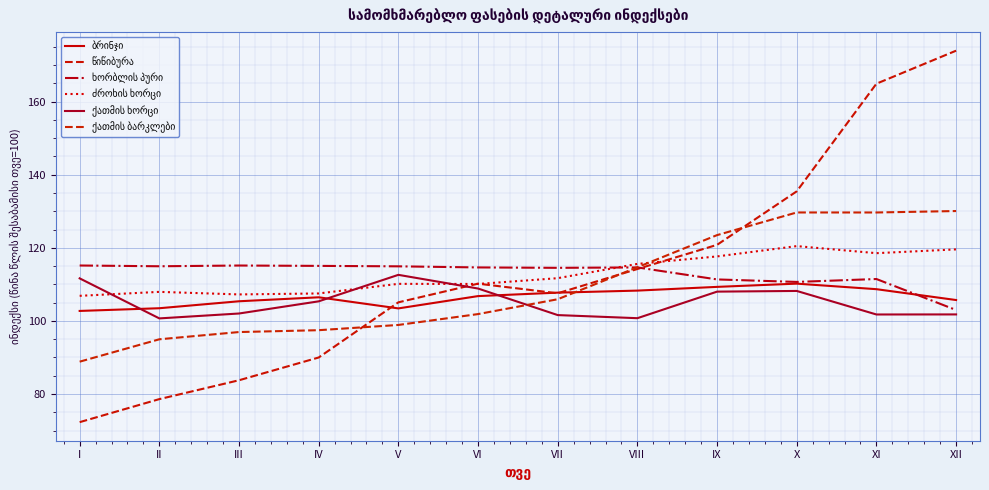

What is the difference between the maximum and minimum values in the ძროხის ხორცი series?

13.6